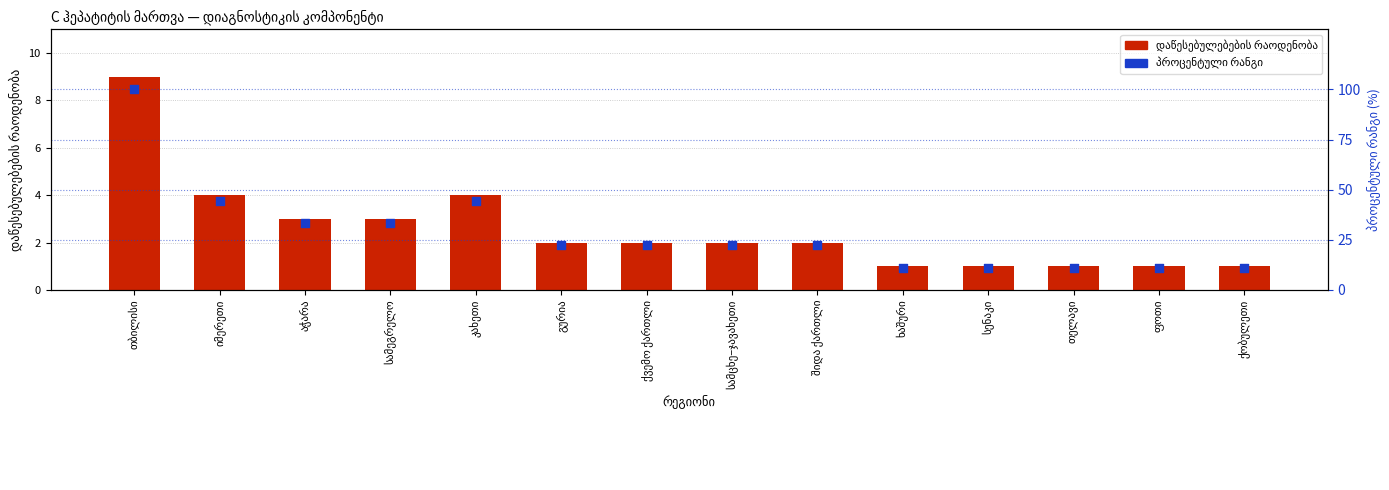

Is the value of პროცენტული რანგი at სამცხე–ჯავახეთი greater than the value of დაწესებულებების რაოდენობა at სამცხე–ჯავახეთი?

Yes